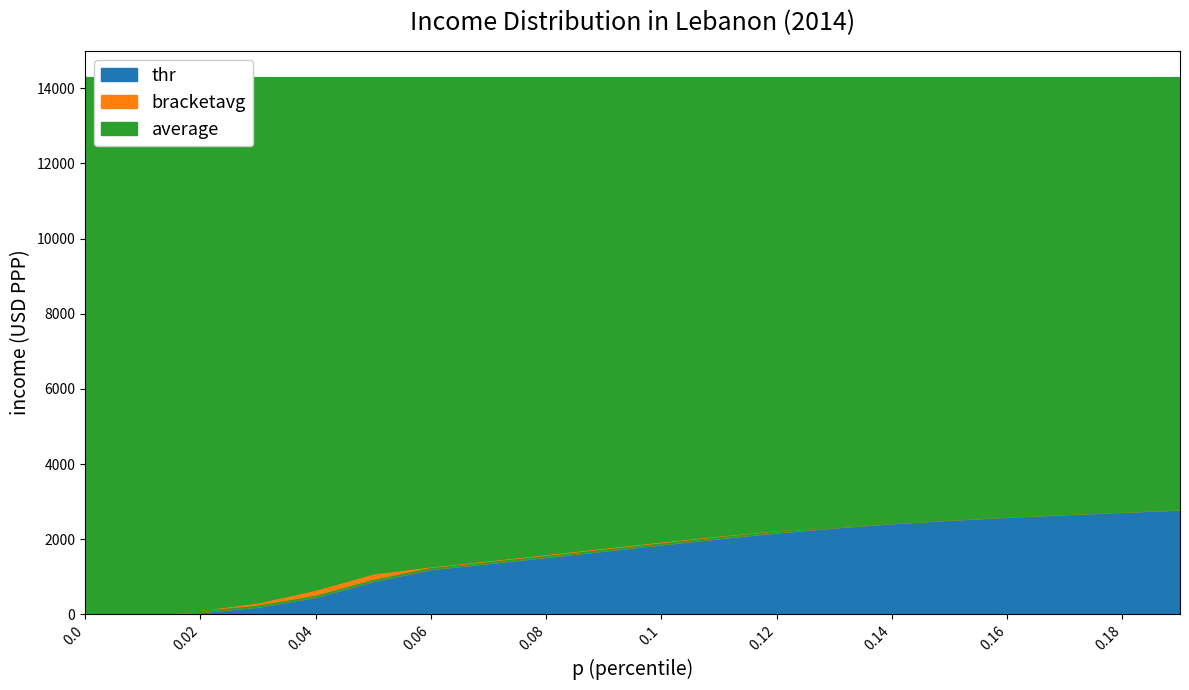

The value of bracketavg at 0.05 is 1095.6. True or false?

True